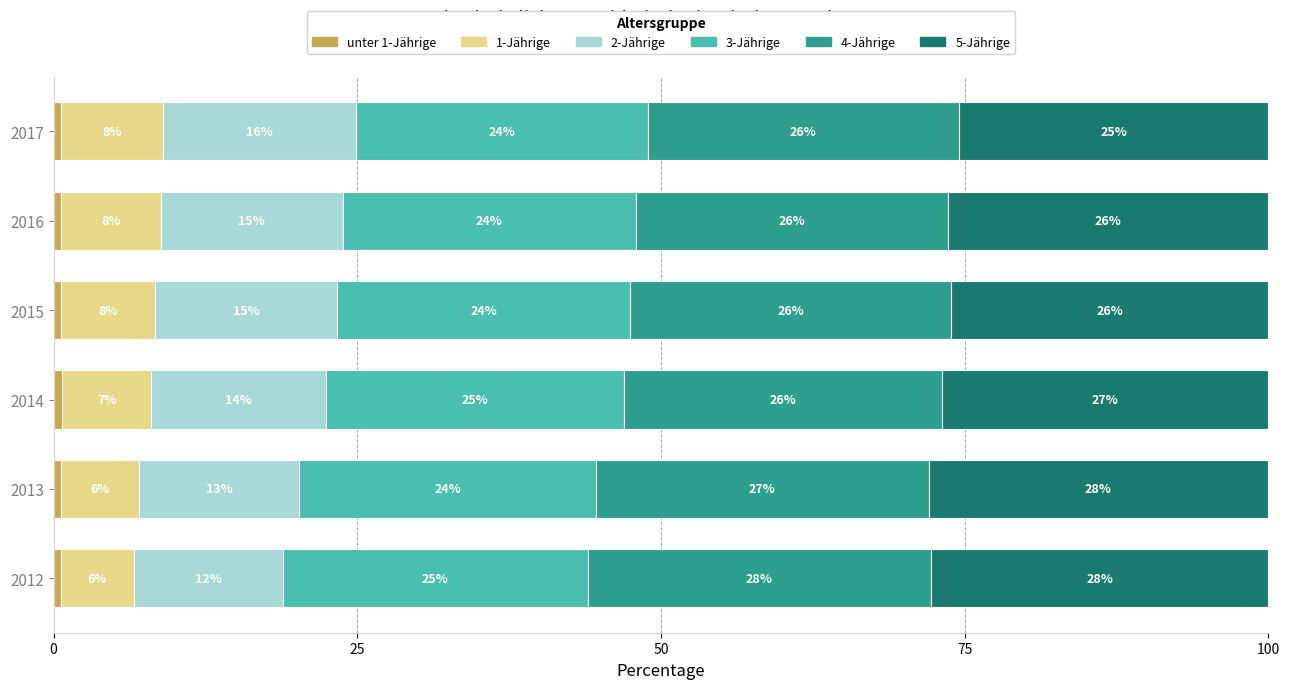

What is the total value across all series at 2012?

100.0